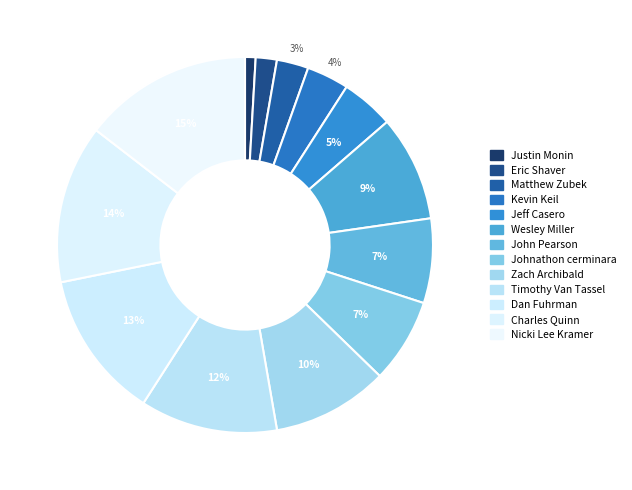

Count the number of slices in the pie.

13